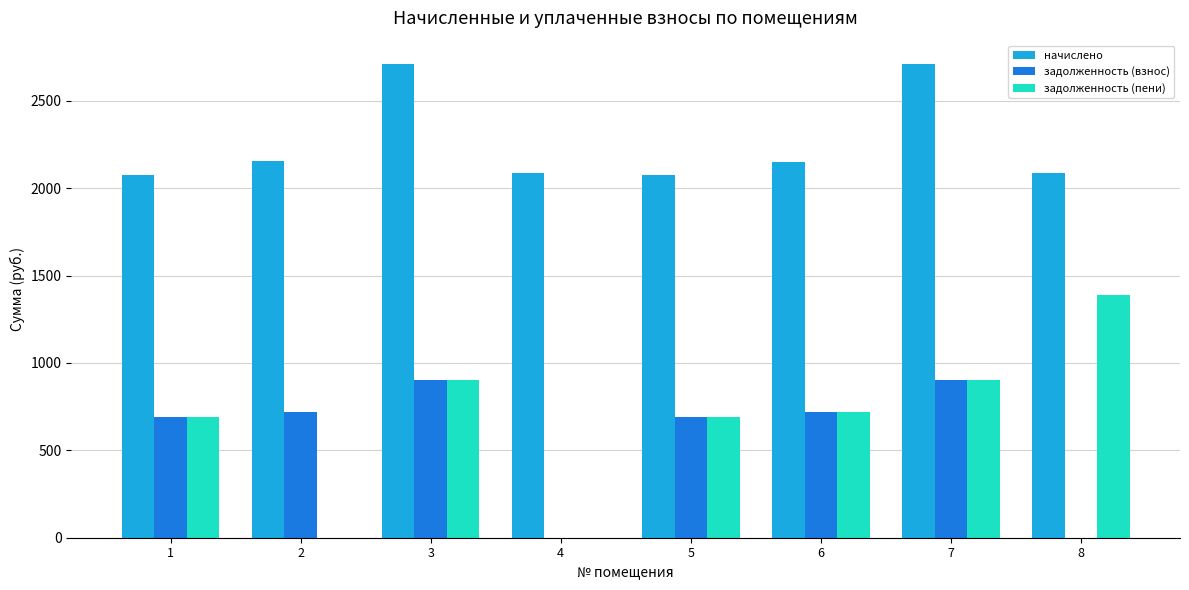

Is it true that начислено equals 2155.6 at 2?

True